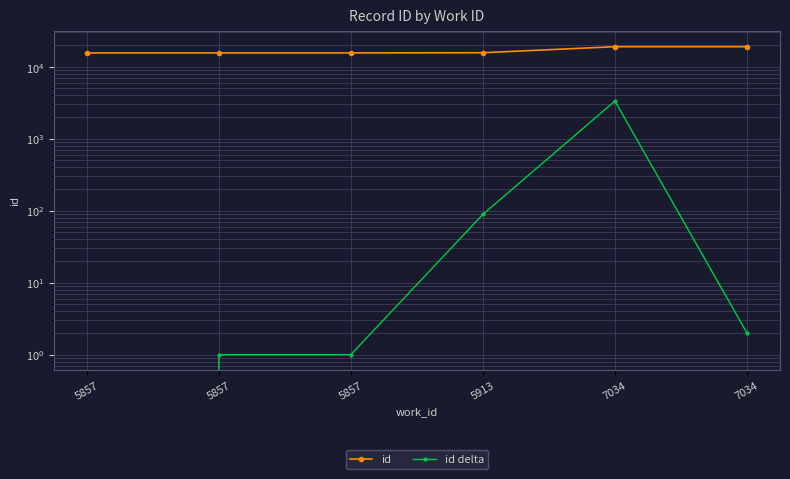

What is the spread (max minus min) of values at 5857?

15590